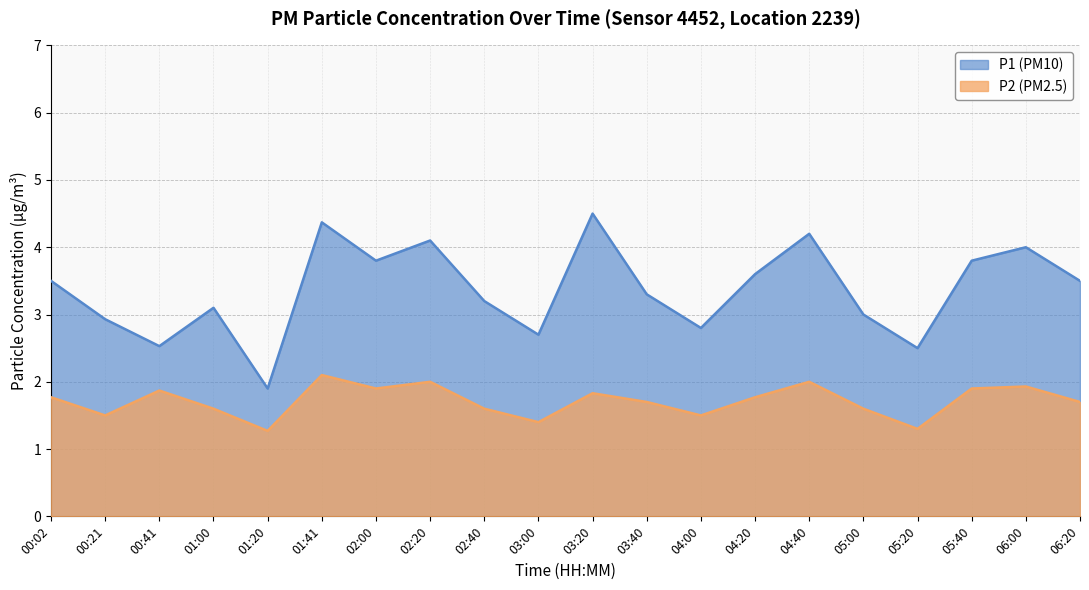

How many data points in P1 are less than 3?

6